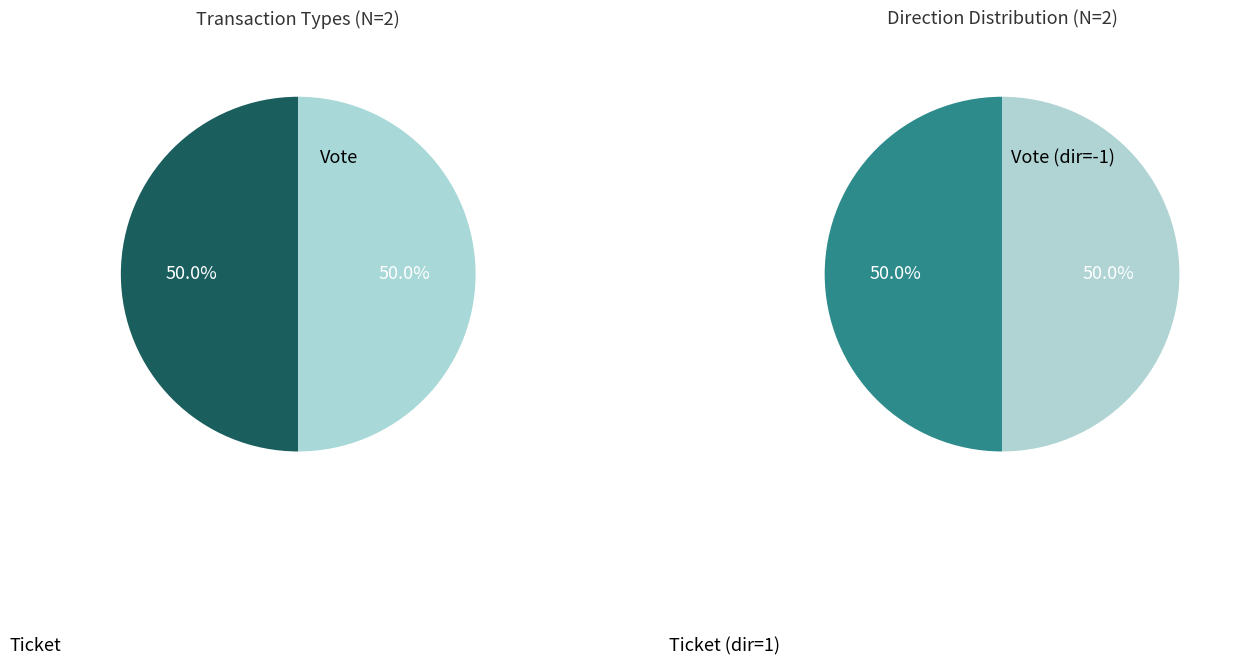

To the nearest percent, what is the combined percentage of Vote and Ticket?

100%